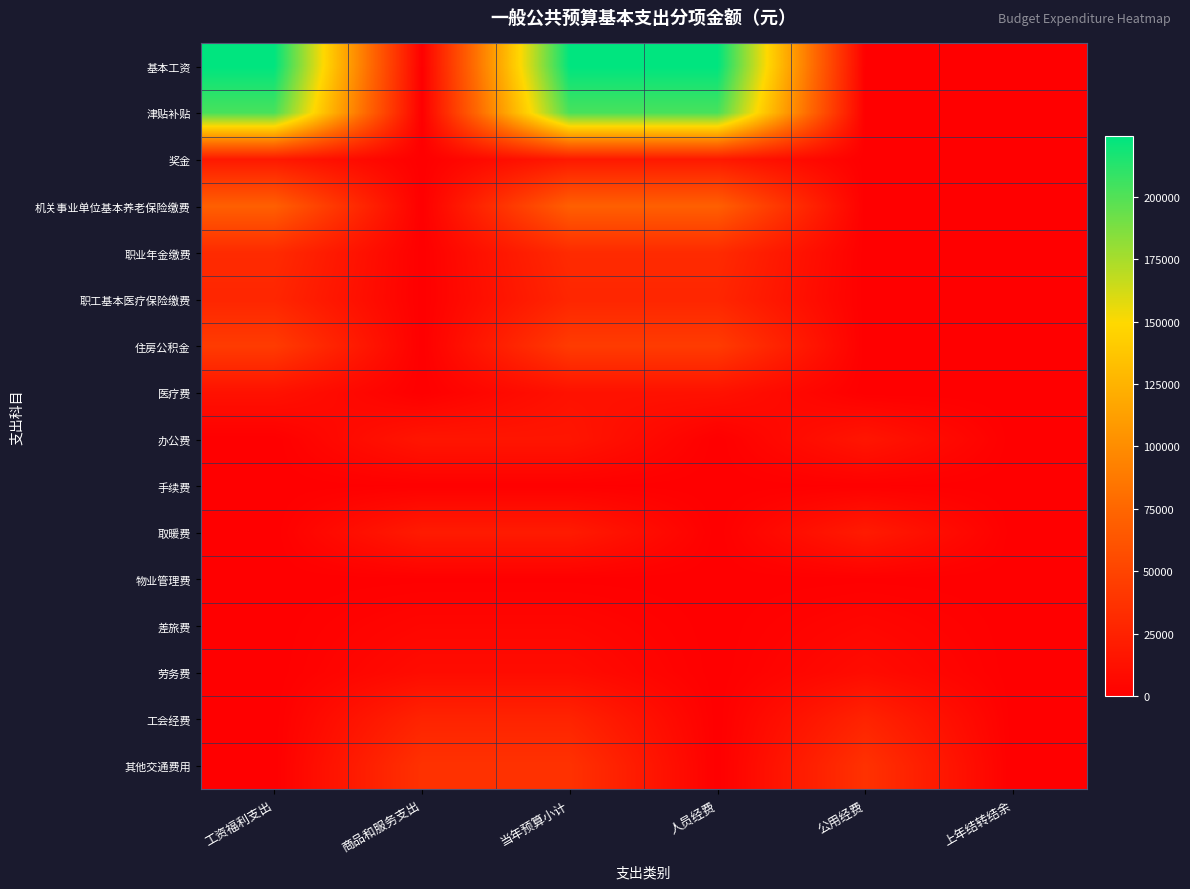

Reading right to left, what are all the values shown in this chart?

基本工资: 上年结转结余=0.0	公用经费=0.0	人员经费=224148.0	当年预算小计=224148.0	商品和服务支出=0.0	工资福利支出=224148.0
津贴补贴: 上年结转结余=0.0	公用经费=0.0	人员经费=202653.0	当年预算小计=202653.0	商品和服务支出=0.0	工资福利支出=202653.0
奖金: 上年结转结余=0.0	公用经费=0.0	人员经费=18679.0	当年预算小计=18679.0	商品和服务支出=0.0	工资福利支出=18679.0
机关事业单位基本养老保险缴费: 上年结转结余=0.0	公用经费=0.0	人员经费=70117.6	当年预算小计=70117.6	商品和服务支出=0.0	工资福利支出=70117.6
职业年金缴费: 上年结转结余=0.0	公用经费=0.0	人员经费=31483.8	当年预算小计=31483.8	商品和服务支出=0.0	工资福利支出=31483.8
职工基本医疗保险缴费: 上年结转结余=0.0	公用经费=0.0	人员经费=28047.0	当年预算小计=28047.0	商品和服务支出=0.0	工资福利支出=28047.0
住房公积金: 上年结转结余=0.0	公用经费=0.0	人员经费=43823.5	当年预算小计=43823.5	商品和服务支出=0.0	工资福利支出=43823.5
医疗费: 上年结转结余=0.0	公用经费=0.0	人员经费=13100.0	当年预算小计=13100.0	商品和服务支出=0.0	工资福利支出=13100.0
办公费: 上年结转结余=0.0	公用经费=16100.0	人员经费=0.0	当年预算小计=16100.0	商品和服务支出=16100.0	工资福利支出=0.0
手续费: 上年结转结余=0.0	公用经费=1000.0	人员经费=0.0	当年预算小计=1000.0	商品和服务支出=1000.0	工资福利支出=0.0
取暖费: 上年结转结余=0.0	公用经费=19968.0	人员经费=0.0	当年预算小计=19968.0	商品和服务支出=19968.0	工资福利支出=0.0
物业管理费: 上年结转结余=0.0	公用经费=500.0	人员经费=0.0	当年预算小计=500.0	商品和服务支出=500.0	工资福利支出=0.0
差旅费: 上年结转结余=0.0	公用经费=5000.0	人员经费=0.0	当年预算小计=5000.0	商品和服务支出=5000.0	工资福利支出=0.0
劳务费: 上年结转结余=0.0	公用经费=9000.0	人员经费=0.0	当年预算小计=9000.0	商品和服务支出=9000.0	工资福利支出=0.0
工会经费: 上年结转结余=0.0	公用经费=26300.0	人员经费=0.0	当年预算小计=26300.0	商品和服务支出=26300.0	工资福利支出=0.0
其他交通费用: 上年结转结余=0.0	公用经费=36600.0	人员经费=0.0	当年预算小计=36600.0	商品和服务支出=36600.0	工资福利支出=0.0